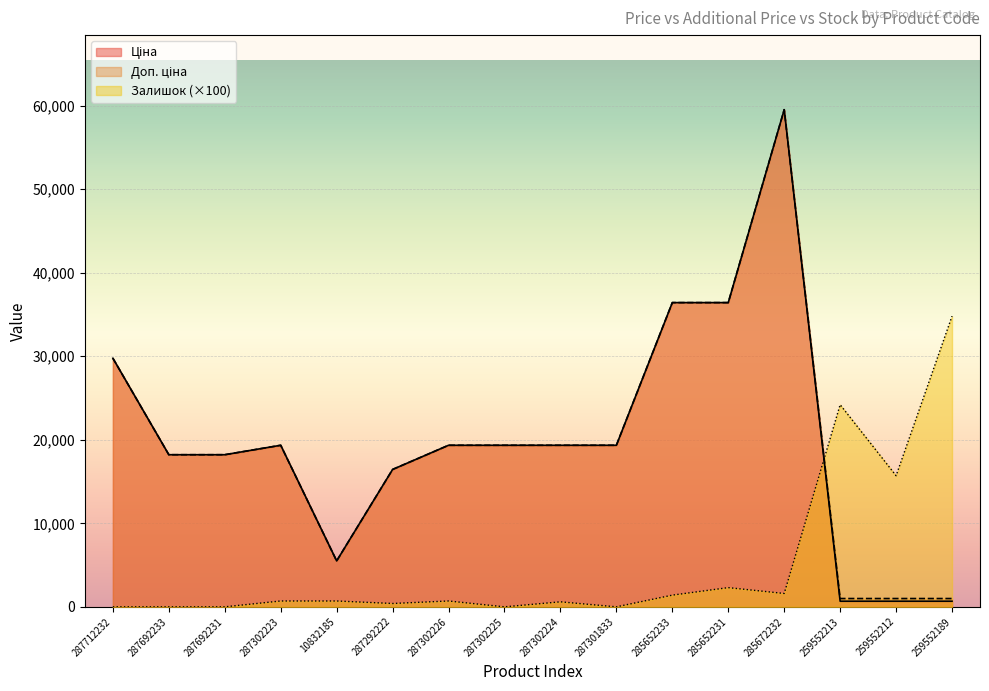

What is the difference between the Залишок values at 285672232 and 259552212?

14100.0